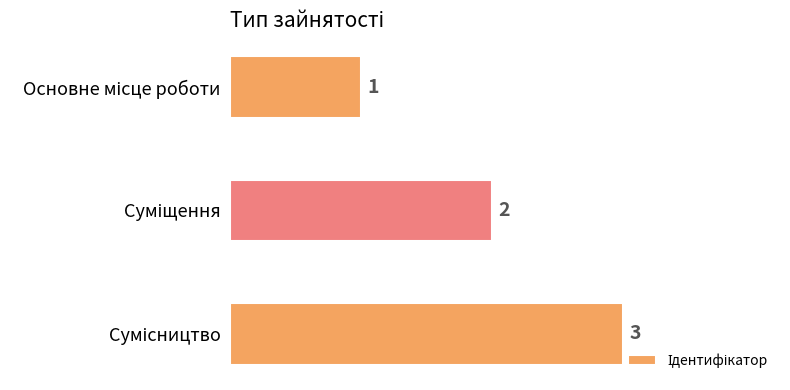

What is the maximum value shown in the chart?

3